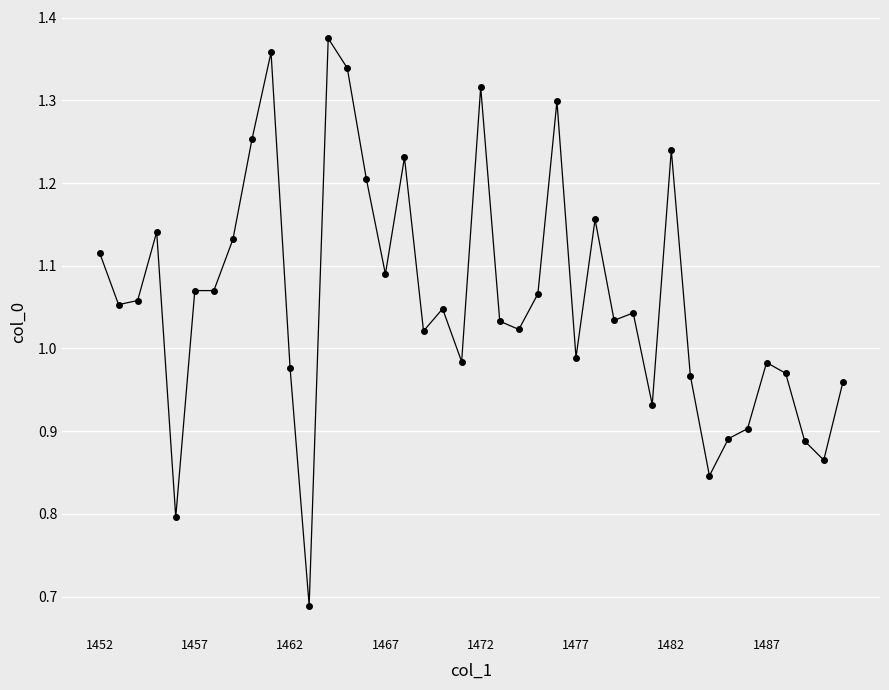

What is the smallest value displayed?

0.7